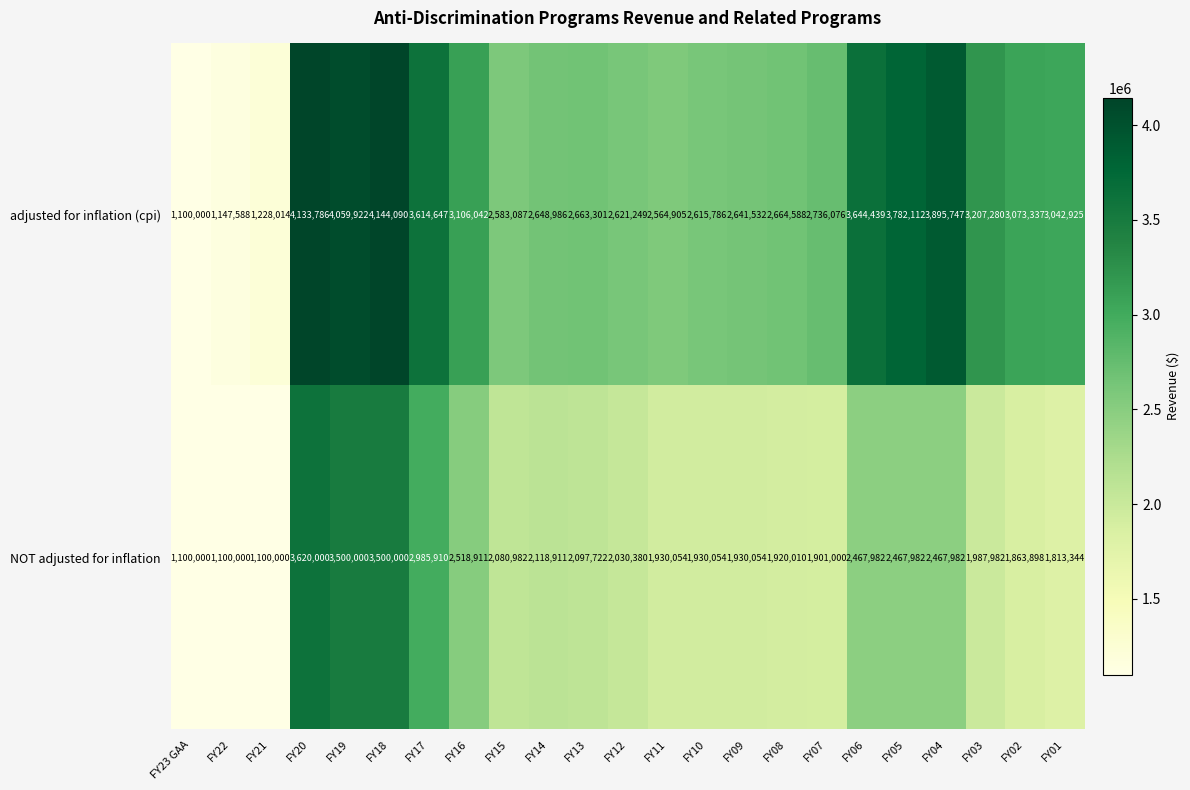

What is the total value across all series at FY04?

6363729